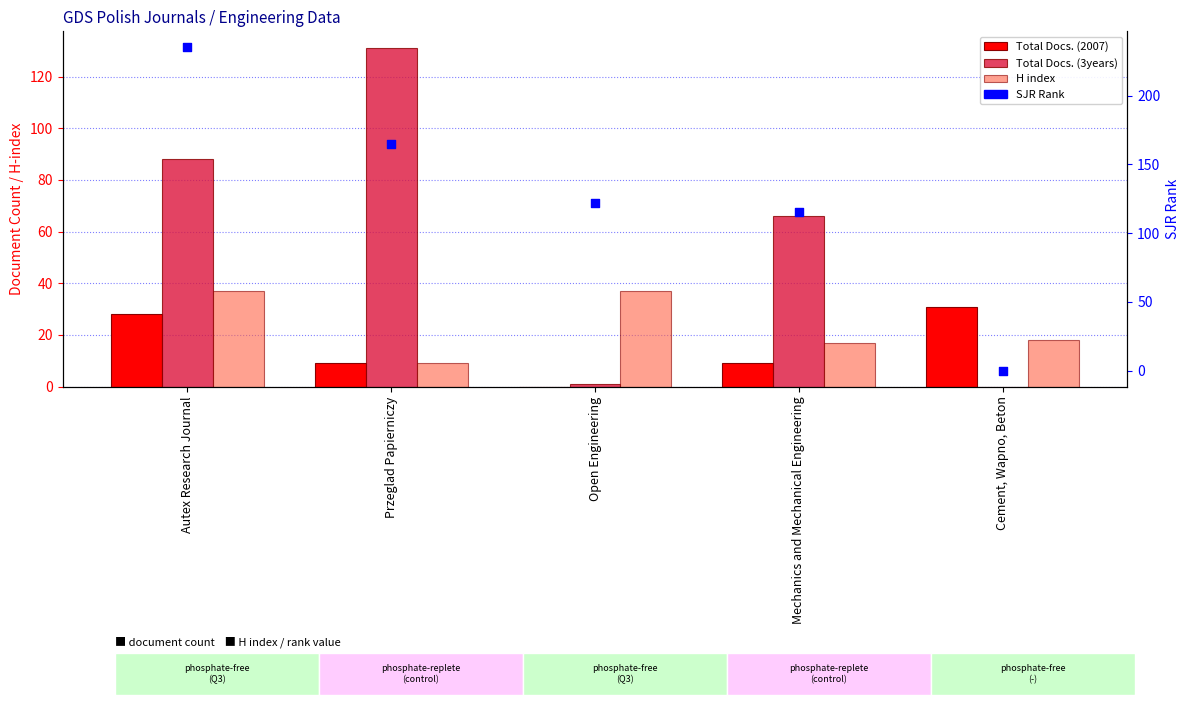

What is the total value across all series at Open Engineering?

160